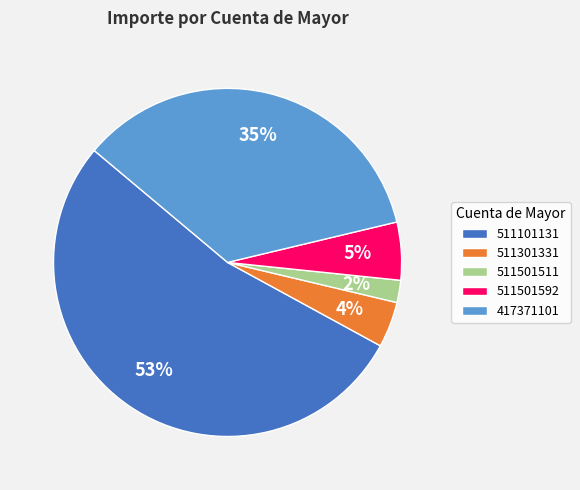

Do 511501511 and 511101131 together represent more than half of the pie?

Yes